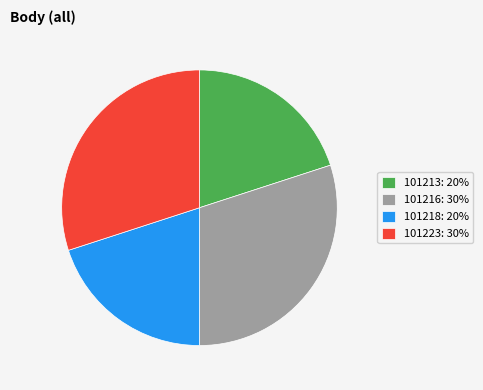

Is the sum of 101216: 30% and 101223: 30% greater than half?

Yes